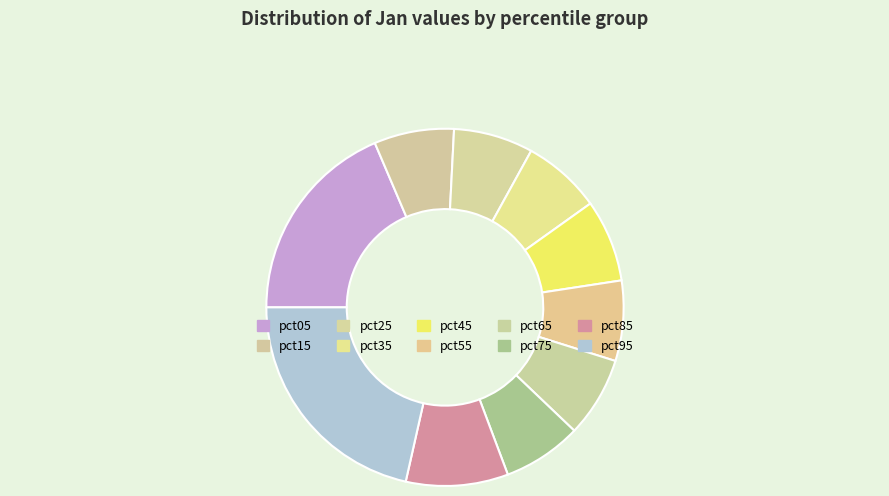

Is it true that pct35 is 7% of the pie?

True